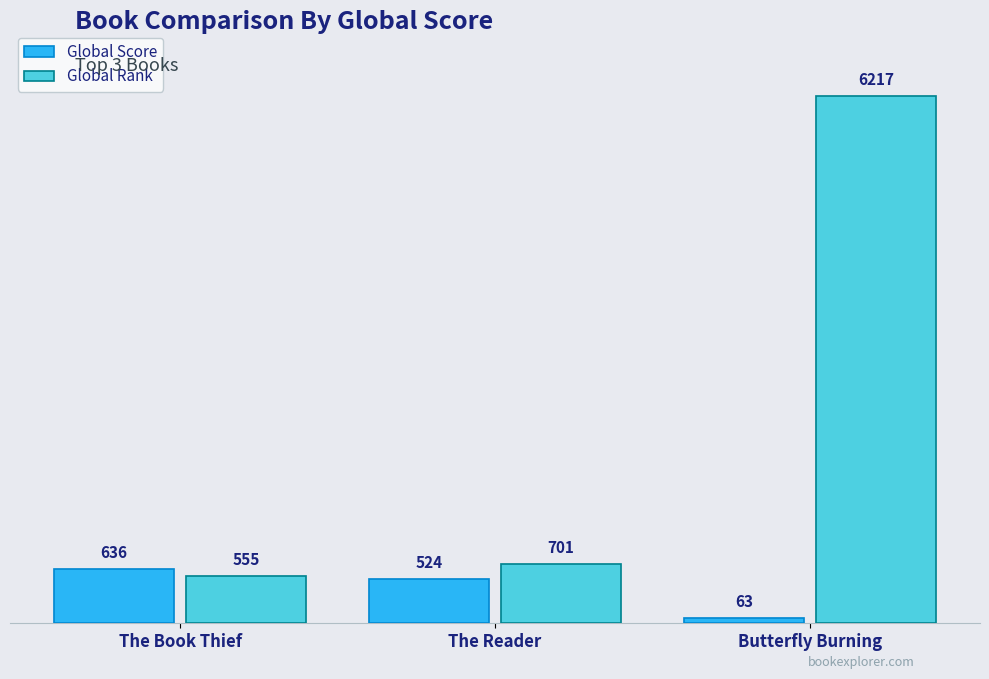

What is the label of the 1st bar from the right?

Butterfly Burning